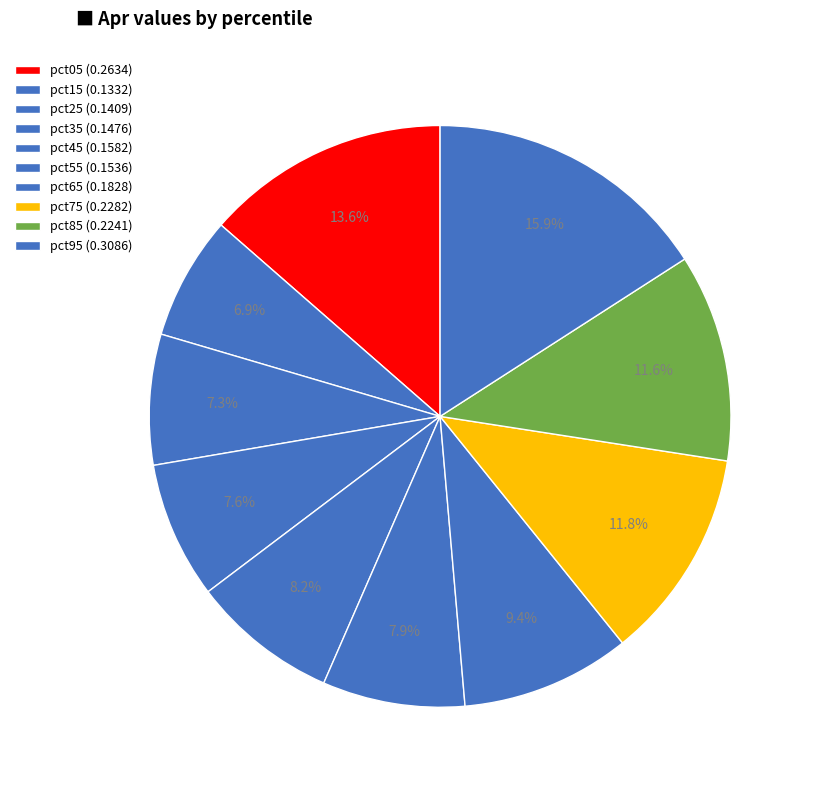

What percentage is the pct45 slice, to the nearest percent?

8%